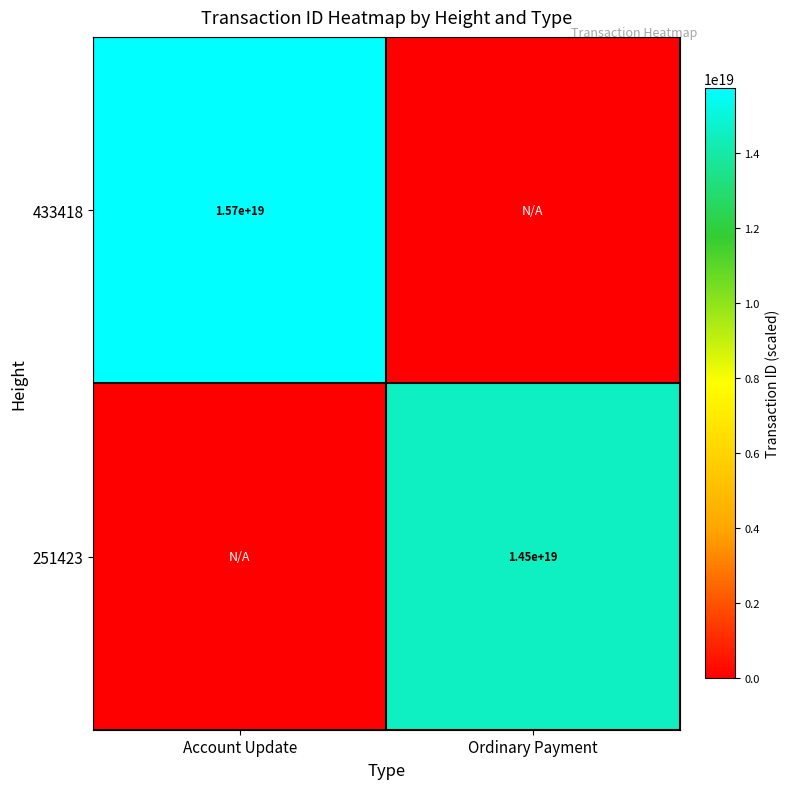

Is the value of 433418 at Account Update greater than the value of 251423 at Ordinary Payment?

Yes